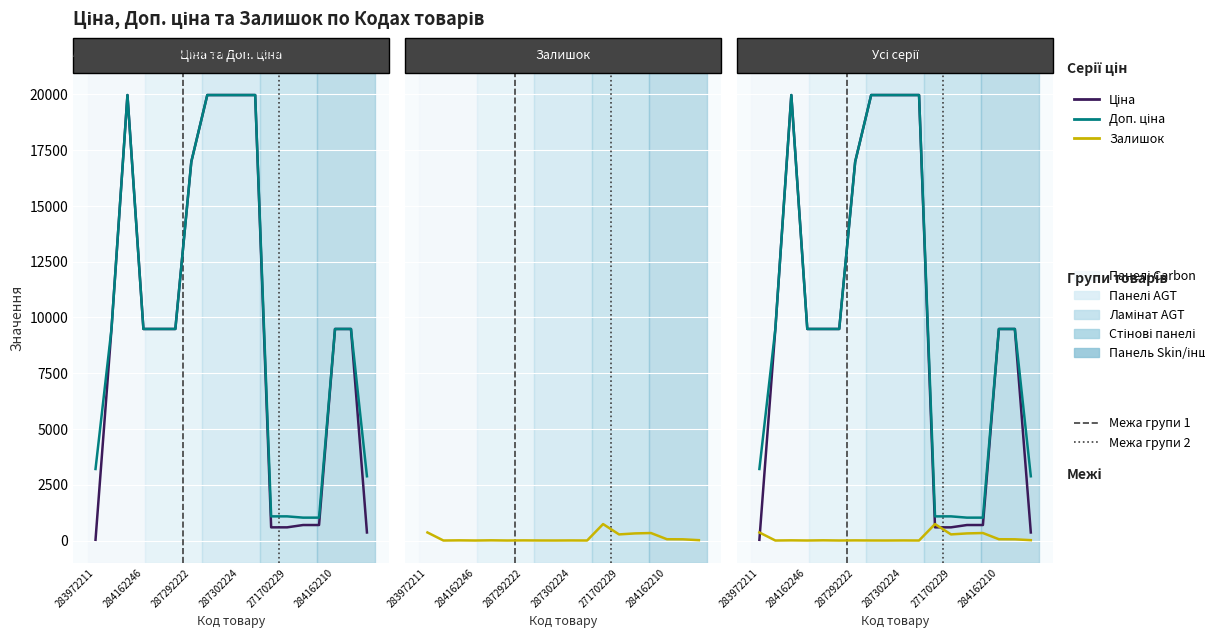

What is the average value of the Залишок series?

120.6